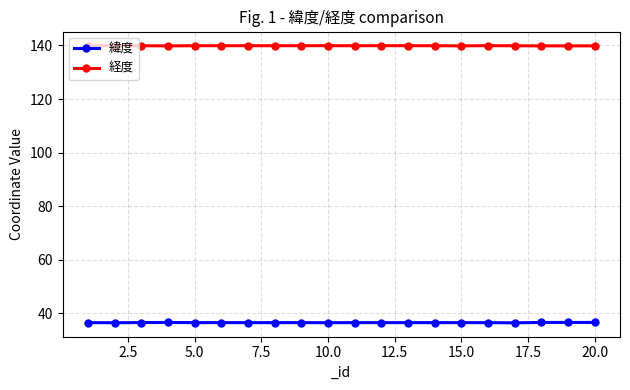

What is the average value of the 緯度 series?

36.6